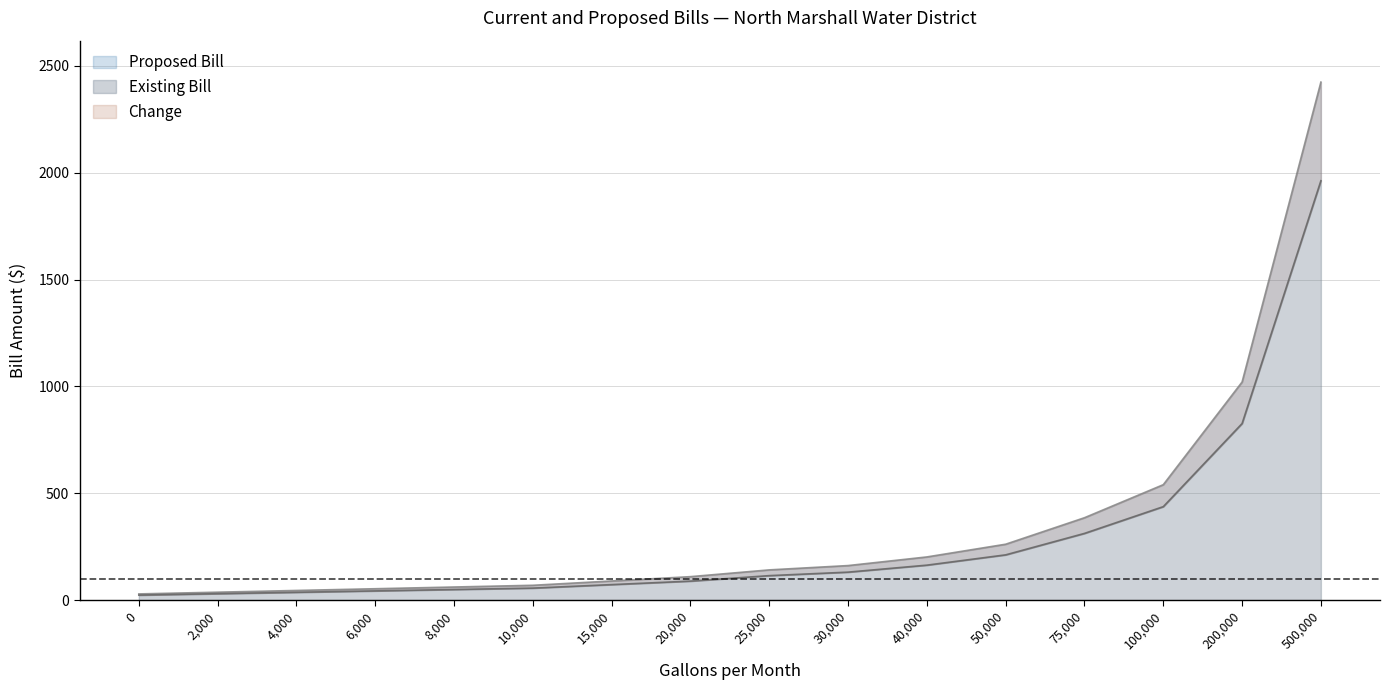

At how many categories does at least one series exceed 652?

2